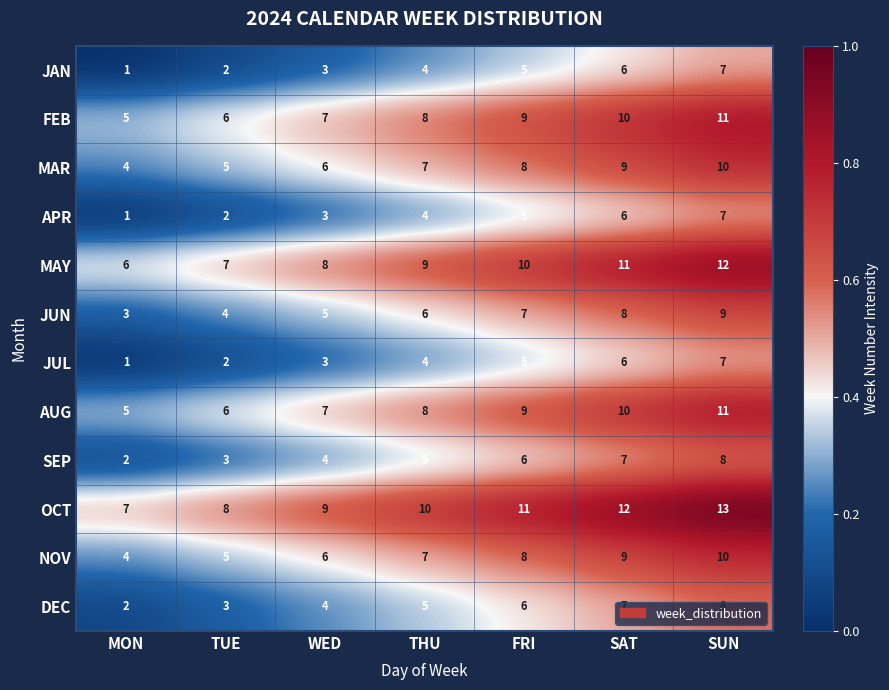

The value of MAY at THU is 9. True or false?

True